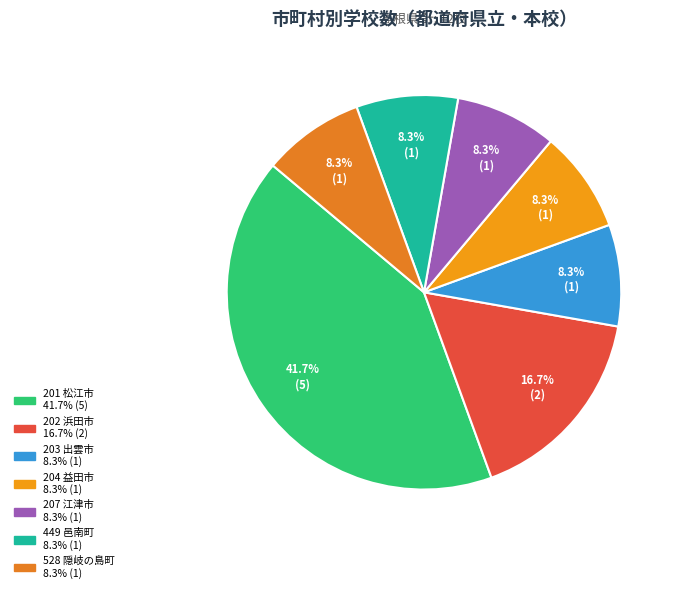

What is the ratio of the value at 202 浜田市 to the value at 203 出雲市?

2.0